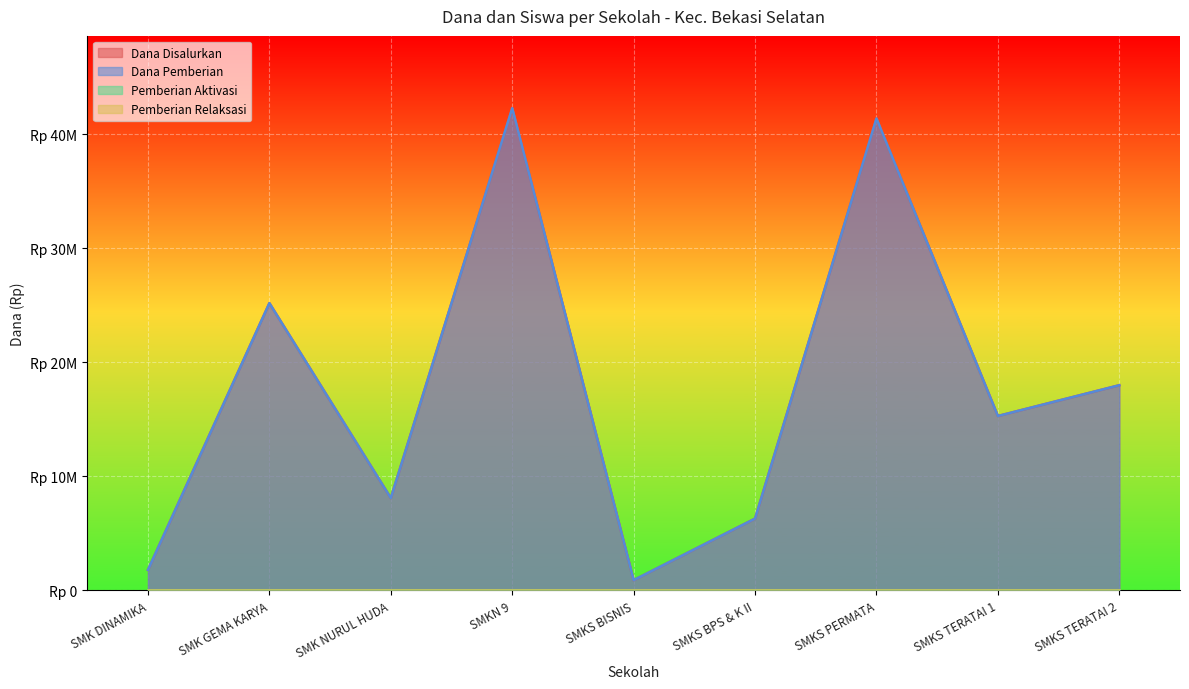

What is the value of the Dana Pemberian point at the 7th from the left?

41400000